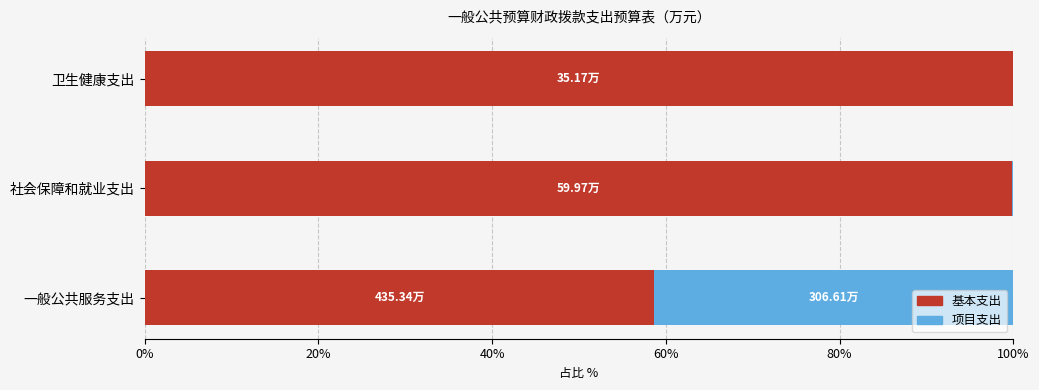

What is the total value across all series at 卫生健康支出?

100.0